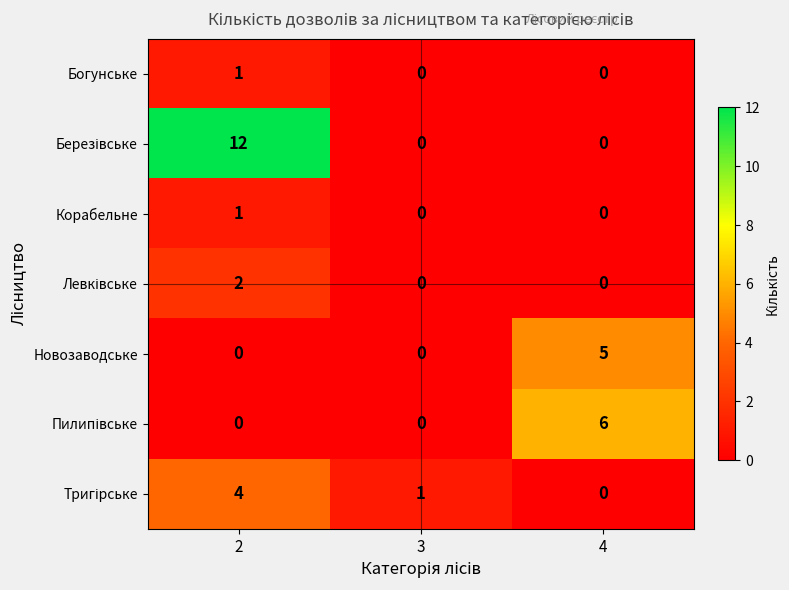

What is the greatest value displayed?

12